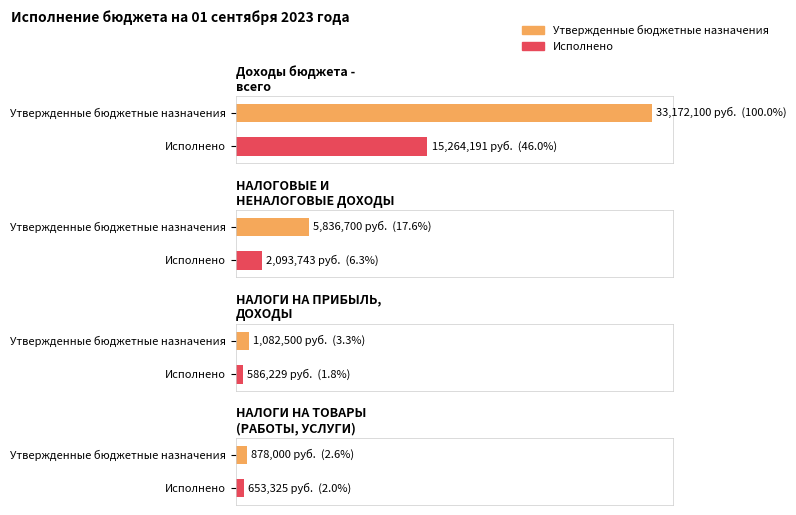

Is the value of Утвержденные бюджетные назначения at НАЛОГОВЫЕ И НЕНАЛОГОВЫЕ ДОХОДЫ greater than the value of Исполнено at НАЛОГИ НА ПРИБЫЛЬ, ДОХОДЫ?

Yes